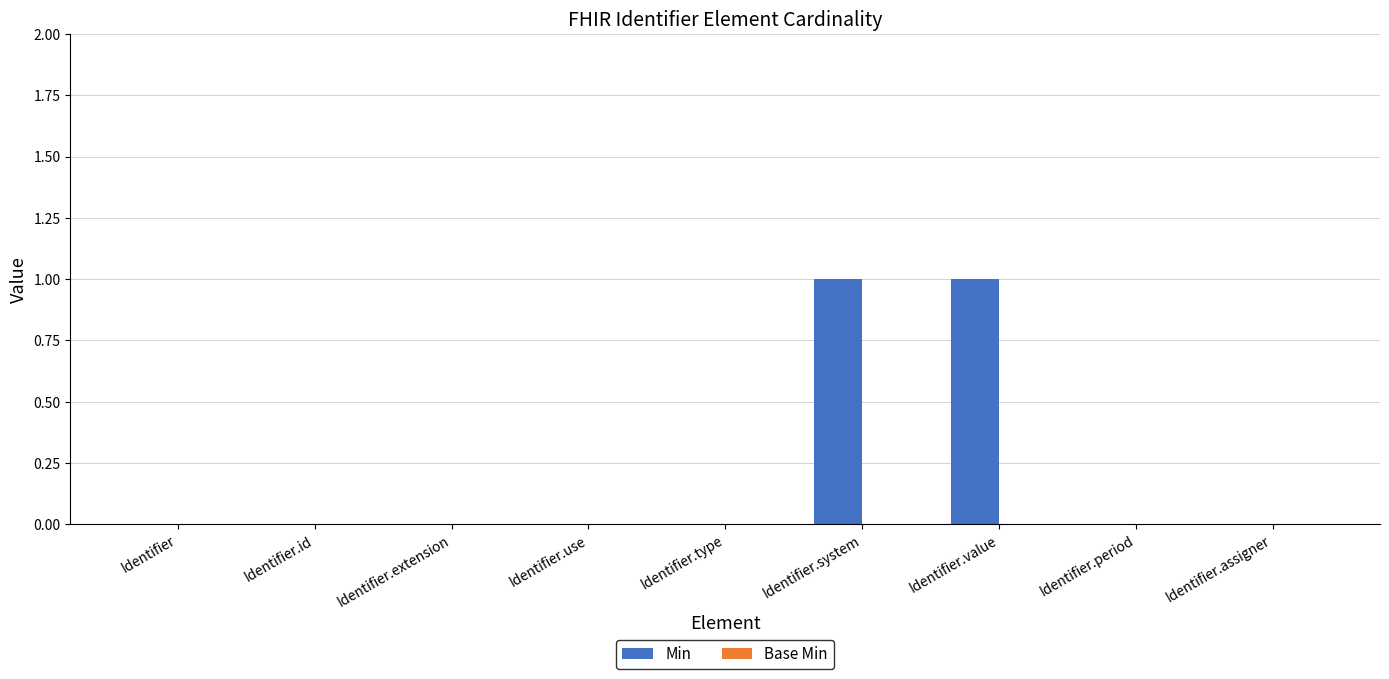

The chart shows a value of 0 at Identifier.type. True or false?

True